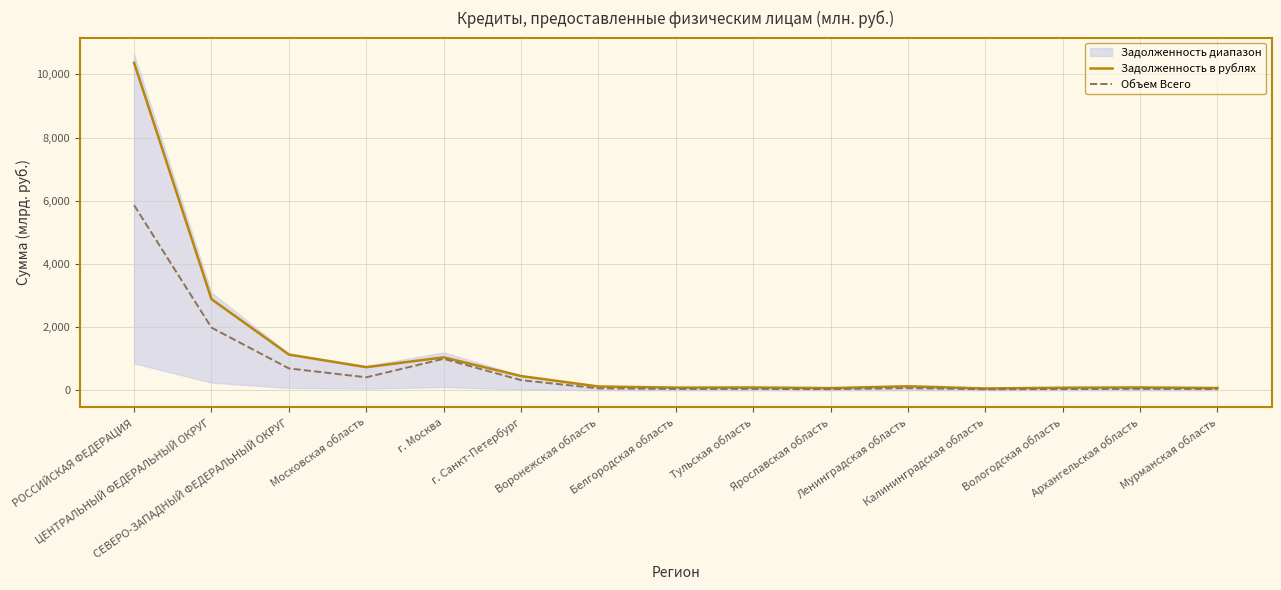

Which category has the highest value in the Задолженность в рублях series?

РОССИЙСКАЯ ФЕДЕРАЦИЯ